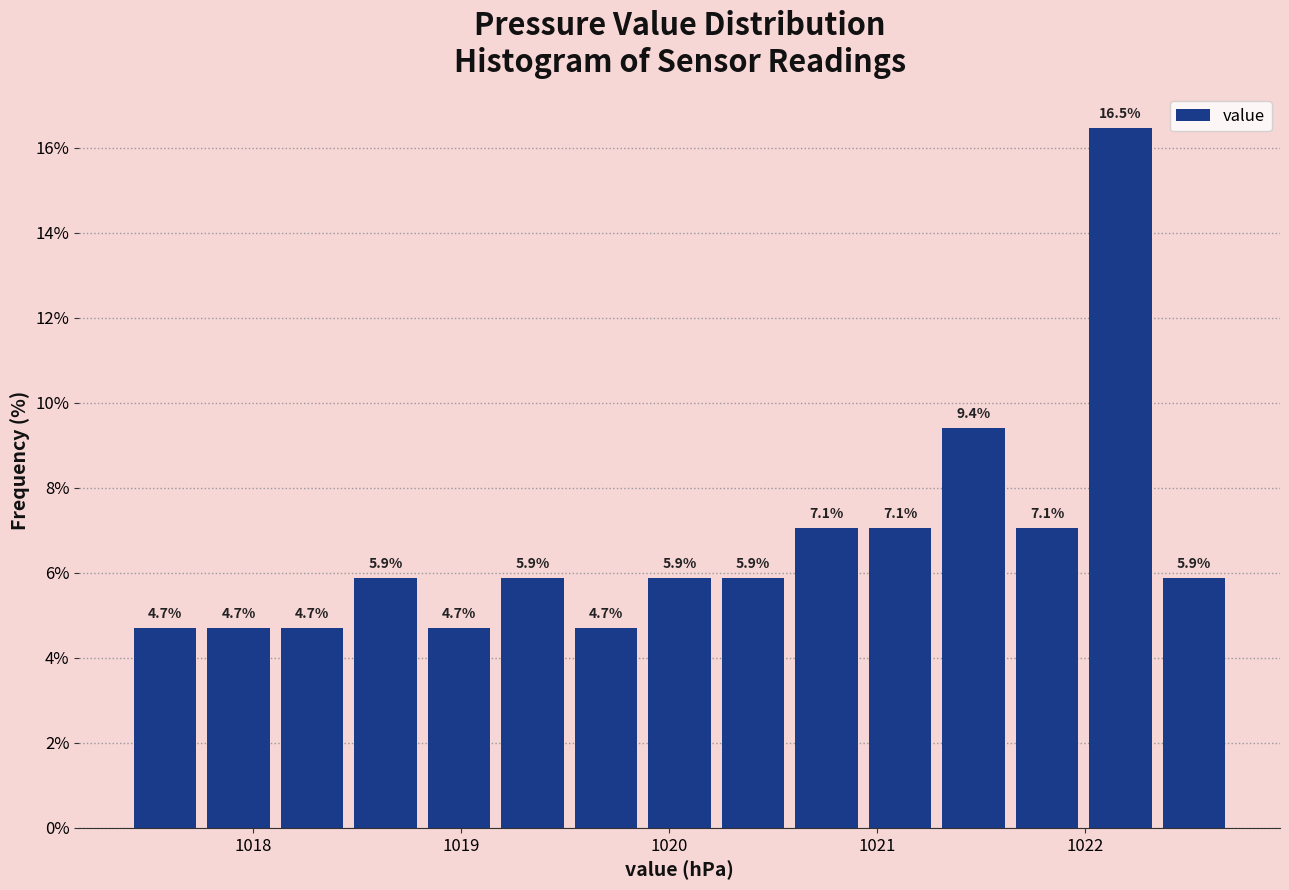

Around what value on the x-axis is the tallest bar? Give the approximate position of its centre, as read against the axis.

1022.2